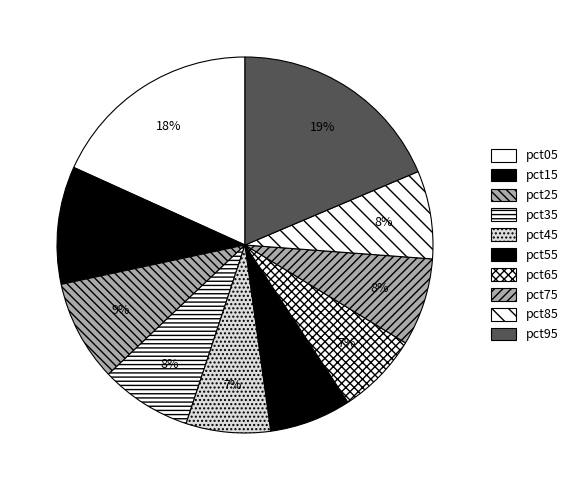

How many slices are in this pie chart?

10